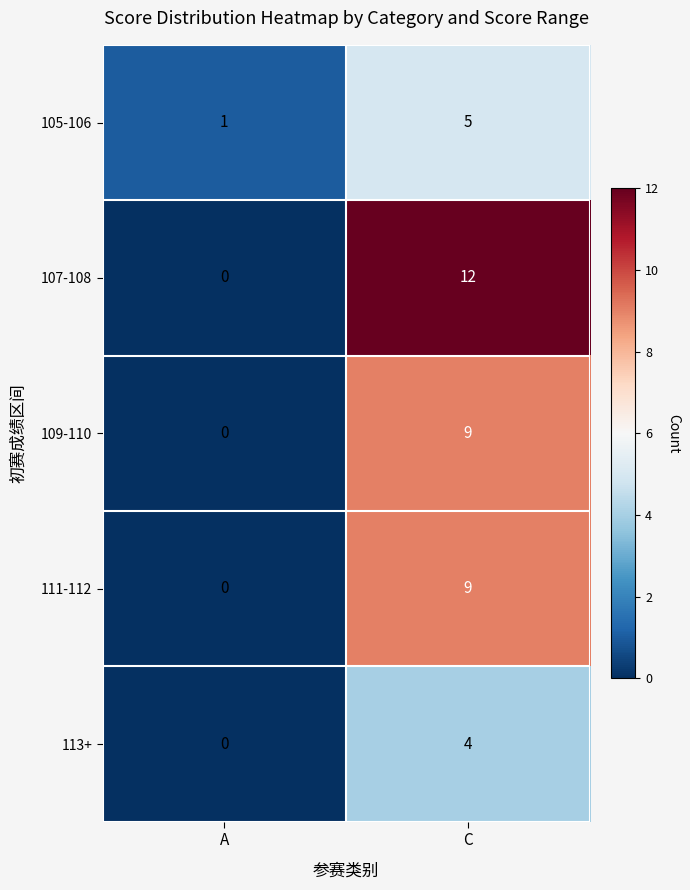

Reading left to right, list all the values displayed in this chart.

105-106: 1	5
107-108: 0	12
109-110: 0	9
111-112: 0	9
113+: 0	4